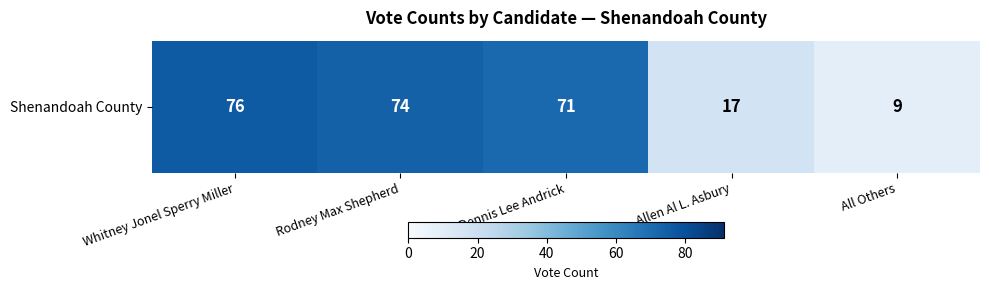

What is the difference between the second highest and second lowest values?

57